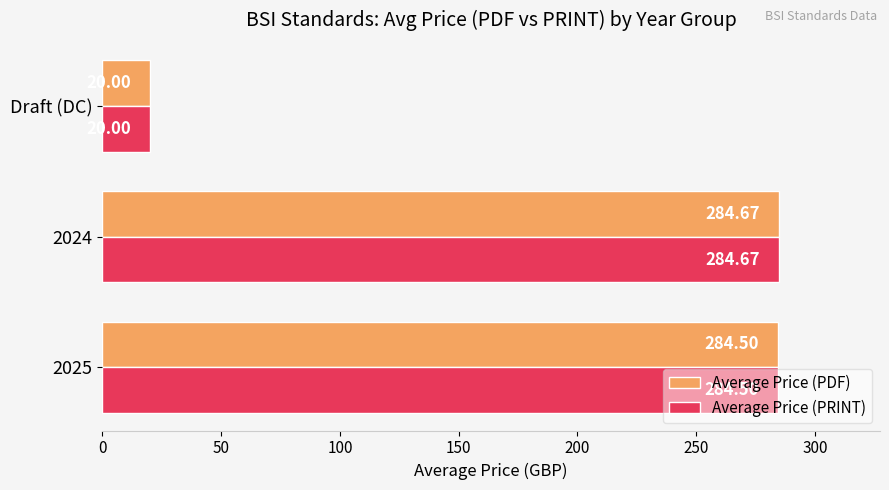

What is the sum of all Average Price (PRINT) values?

589.2